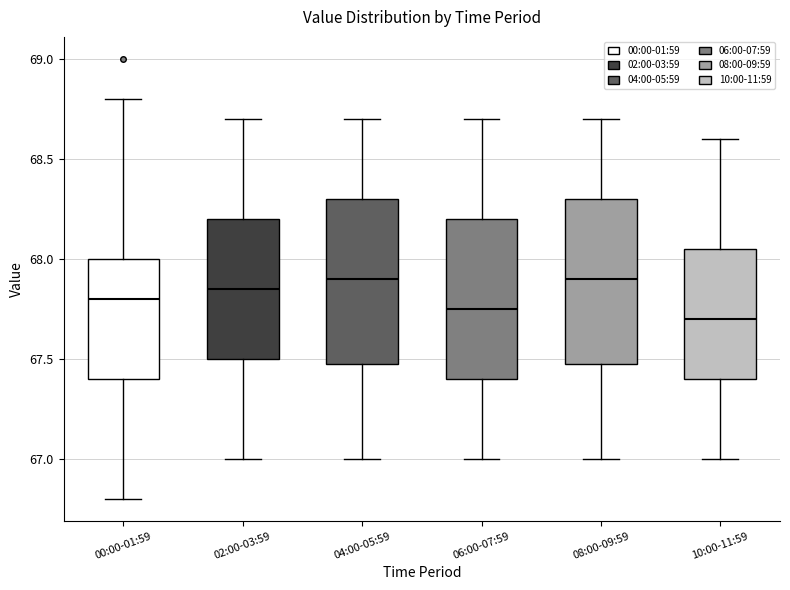

Reading left to right, transcribe this box plot: for each box, give where its median line is, the range the box spans, and where its two whiskers end, as read against the y-axis. The values are not printed on the chart, so give them approximately, as read against the axis.

00:00-01:59: median 67.80, box 67.40 to 68.00, whiskers 66.80 to 68.80
02:00-03:59: median 67.85, box 67.50 to 68.20, whiskers 67.00 to 68.70
04:00-05:59: median 67.90, box 67.50 to 68.30, whiskers 67.00 to 68.70
06:00-07:59: median 67.75, box 67.40 to 68.20, whiskers 67.00 to 68.70
08:00-09:59: median 67.90, box 67.50 to 68.30, whiskers 67.00 to 68.70
10:00-11:59: median 67.70, box 67.40 to 68.05, whiskers 67.00 to 68.60